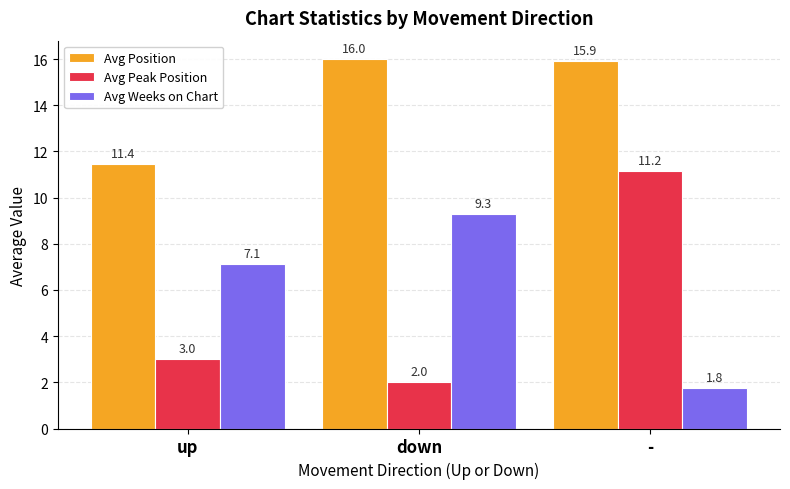

At which label does Avg Peak Position reach its peak?

-